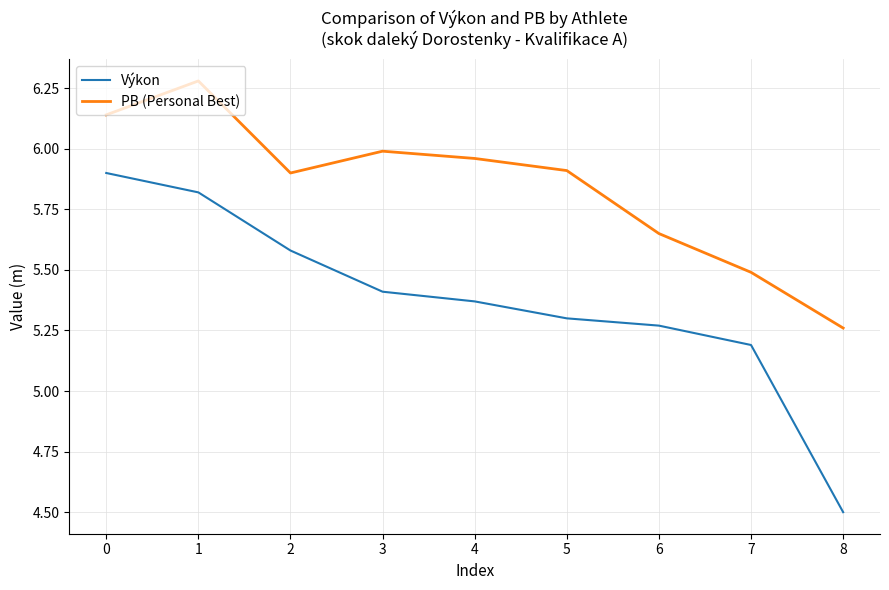

What is the minimum value shown in the chart?

4.5